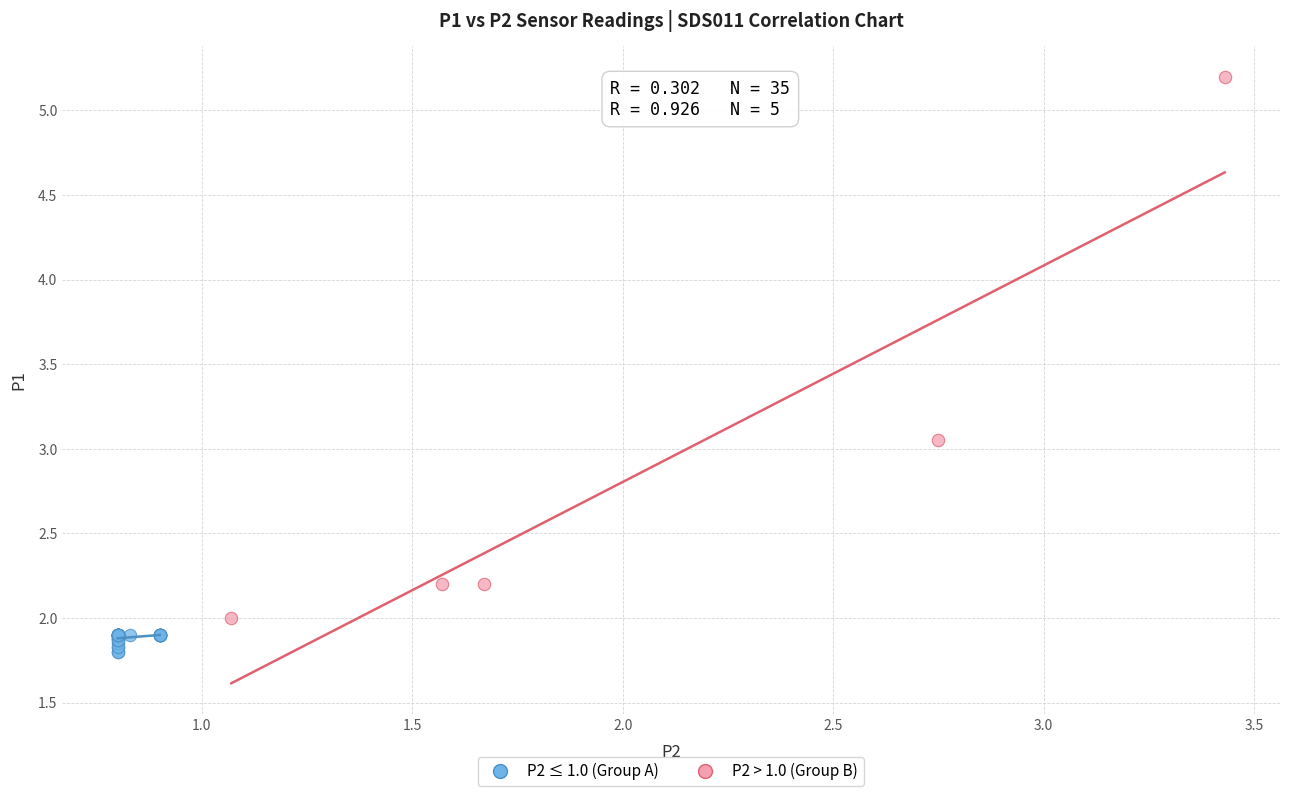

Which series has the widest spread of Y values?

P2 > 1.0 (Group B)